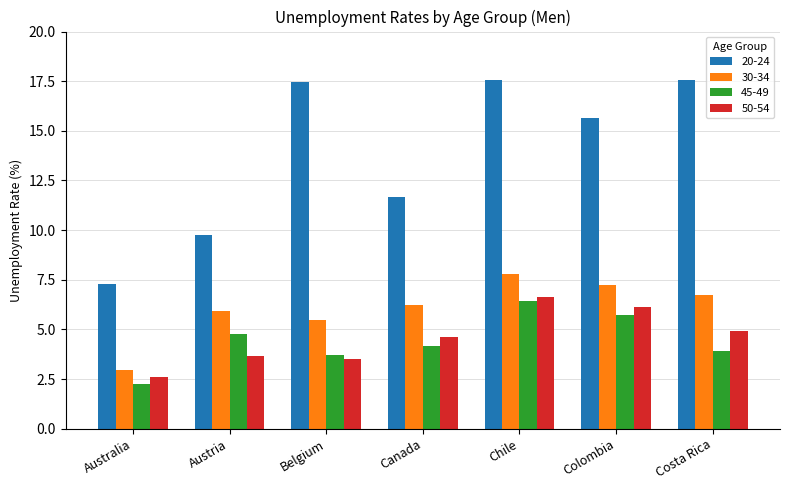

What is the value of the 30-34 bar at the 3rd from the left?

5.5